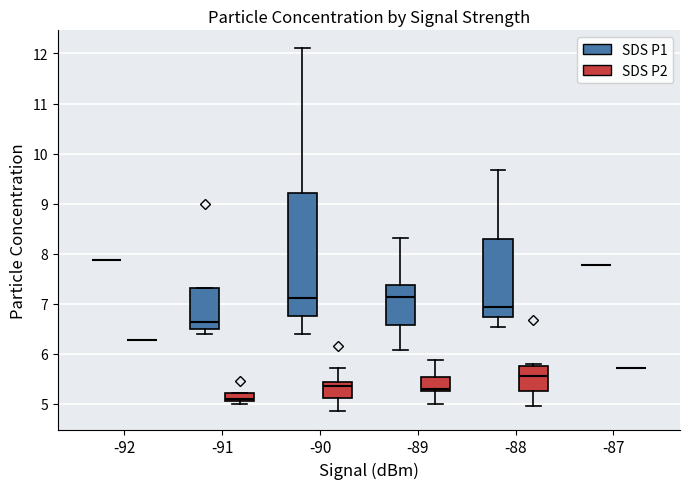

Reading left to right, read every box against the y-axis: the position of its median line, the range the box covers, and the ends of its whiskers. The values are not printed on the chart, so give them approximately, as read against the axis.

-92 (SDS P1): box collapsed to a line at 7.9, whiskers 7.9 to 7.9
-92 (SDS P2): box collapsed to a line at 6.3, whiskers 6.3 to 6.3
-91 (SDS P1): median 6.6, box 6.5 to 7.3, whiskers 6.4 to 7.3
-91 (SDS P2): median 5.1 (just above the box's lower edge), box 5.1 to 5.2, whiskers 5.0 to 5.2
-90 (SDS P1): median 7.1, box 6.8 to 9.2, whiskers 6.4 to 12.1
-90 (SDS P2): median 5.4 (just below the box's upper edge), box 5.1 to 5.4, whiskers 4.9 to 5.7
-89 (SDS P1): median 7.1, box 6.6 to 7.4, whiskers 6.1 to 8.3
-89 (SDS P2): median 5.3 (just above the box's lower edge), box 5.3 to 5.5, whiskers 5.0 to 5.9
-88 (SDS P1): median 6.9, box 6.7 to 8.3, whiskers 6.5 to 9.7
-88 (SDS P2): median 5.6, box 5.3 to 5.8, whiskers 5.0 to 5.8 (just above the box's upper edge)
-87 (SDS P1): box collapsed to a line at 7.8, whiskers 7.8 to 7.8
-87 (SDS P2): box collapsed to a line at 5.7, whiskers 5.7 to 5.7